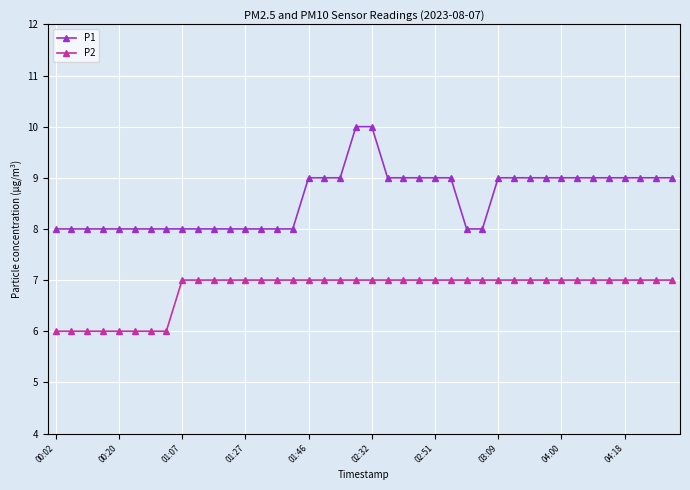

List the series in order of their overall mean, highest first.

P1, P2